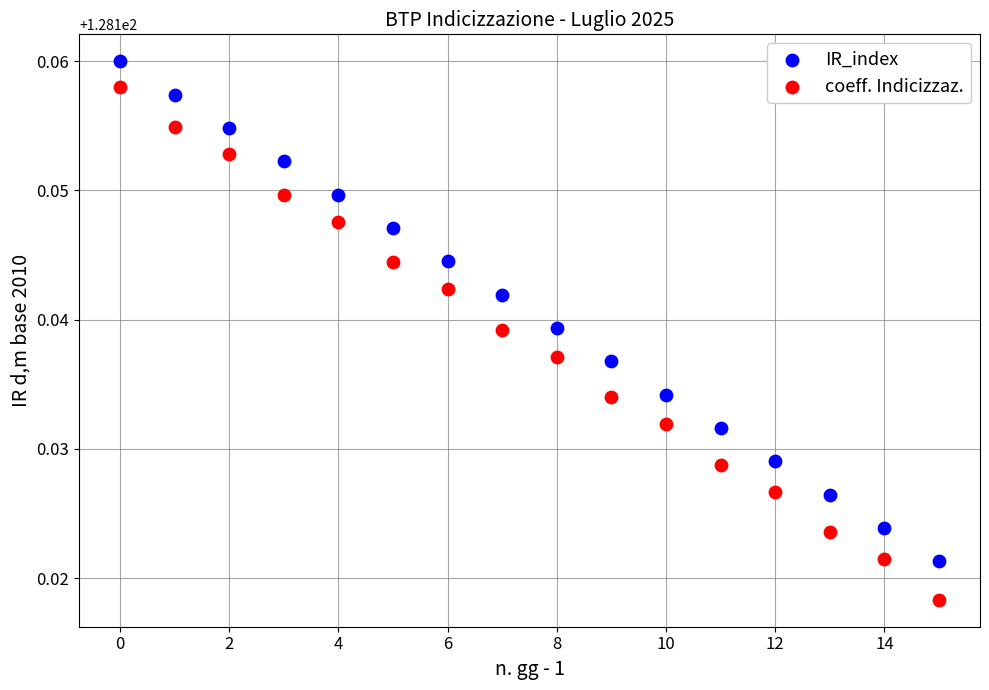

Which series has the widest spread of Y values?

coeff. Indicizzaz.